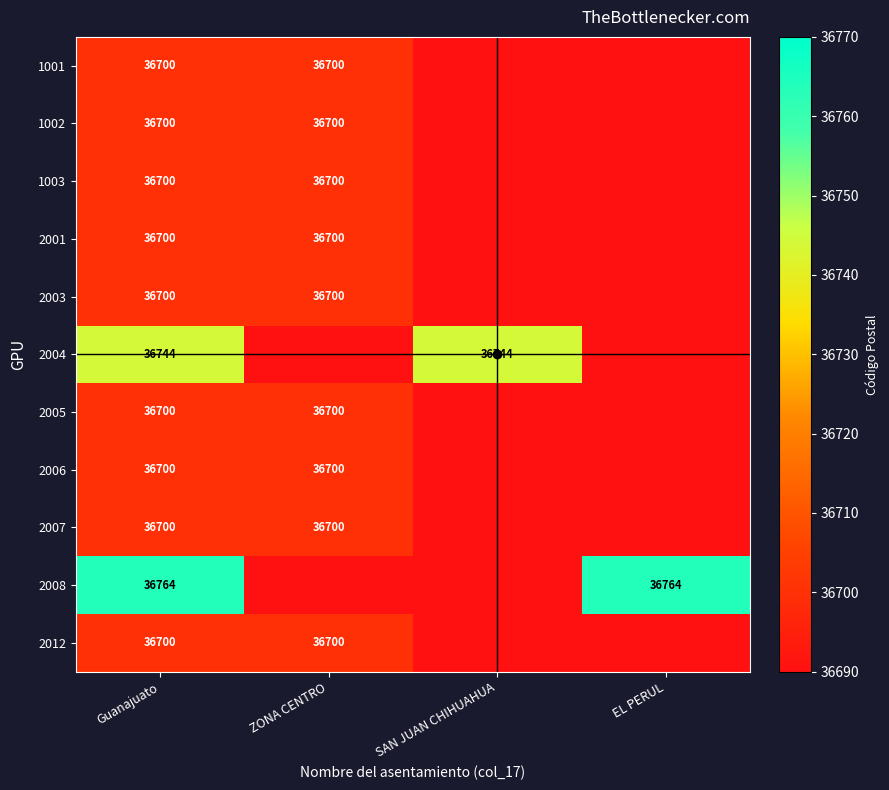

What is the difference between the highest and lowest values at EL PERUL?

36764